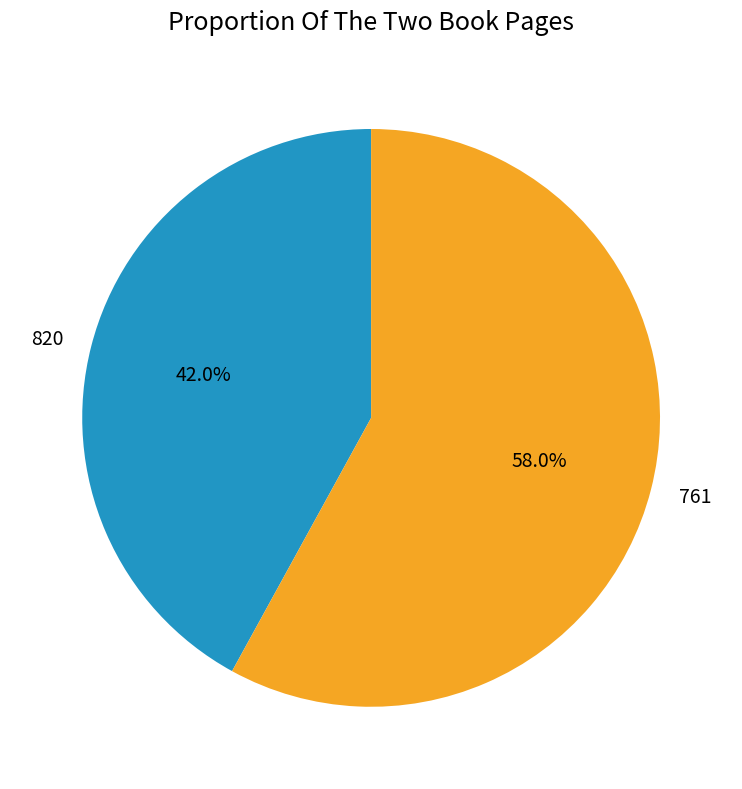

Which slice is the largest?

761